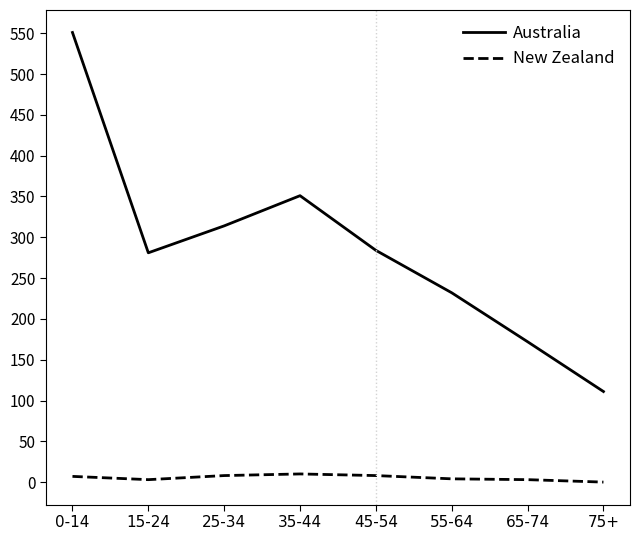

At which label does Australia first exceed 284?

0-14